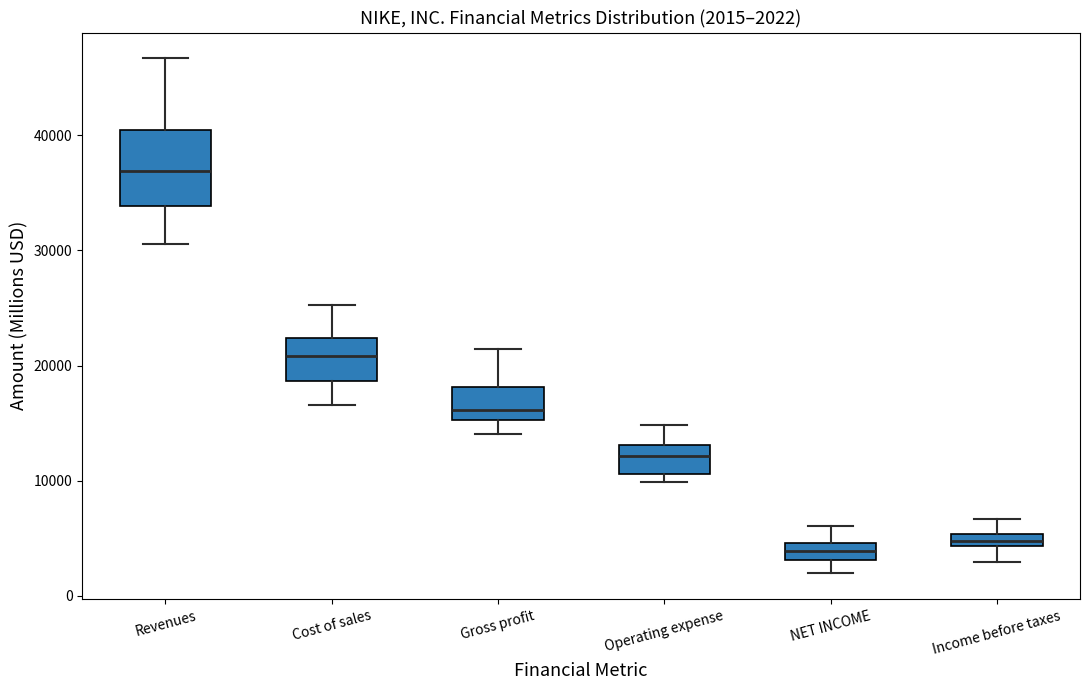

Comparing the boxes themselves (not the whiskers), which one is the tallest?

Revenues